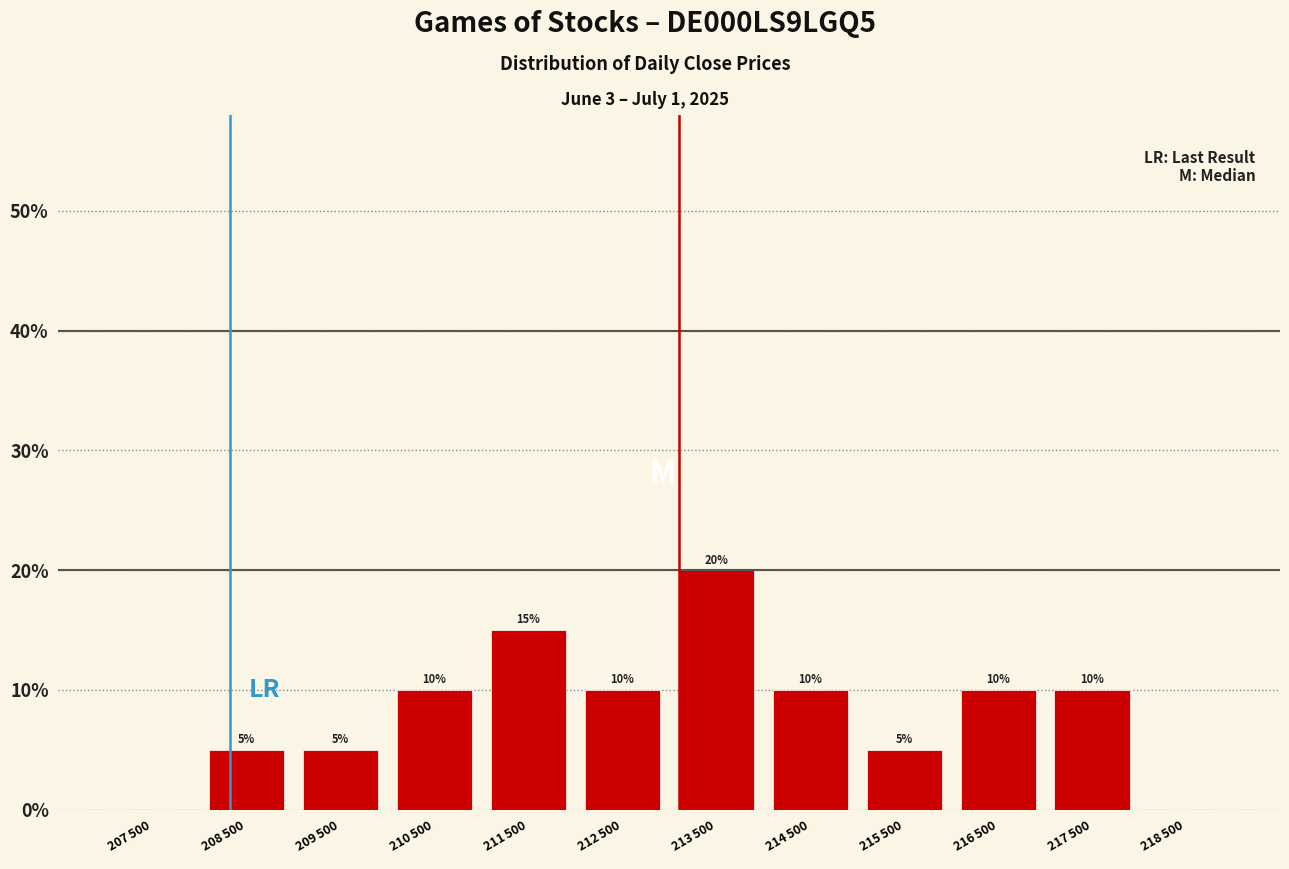

What is the sum of all values?

100